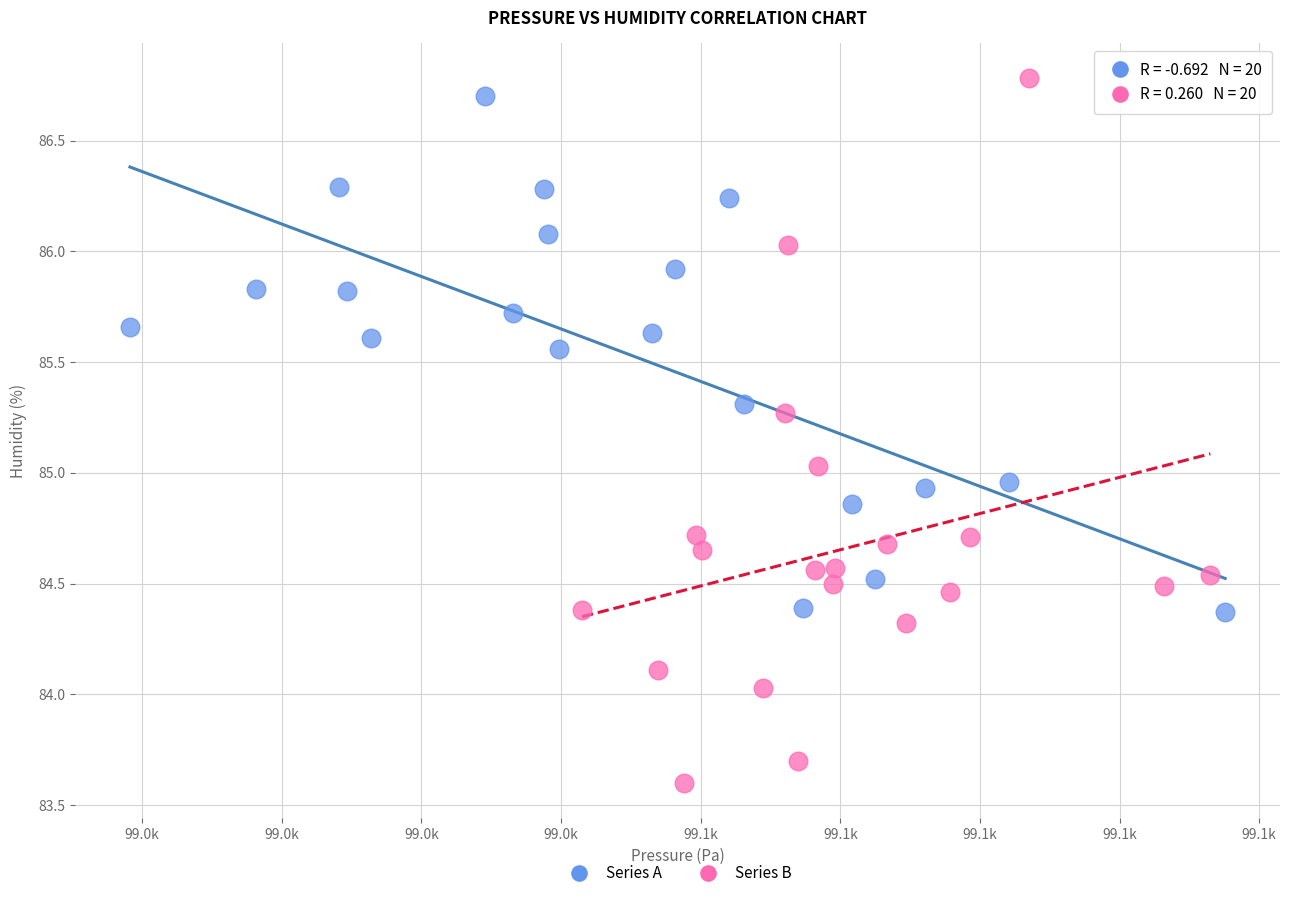

Which series reaches the minimum Y coordinate?

Series B